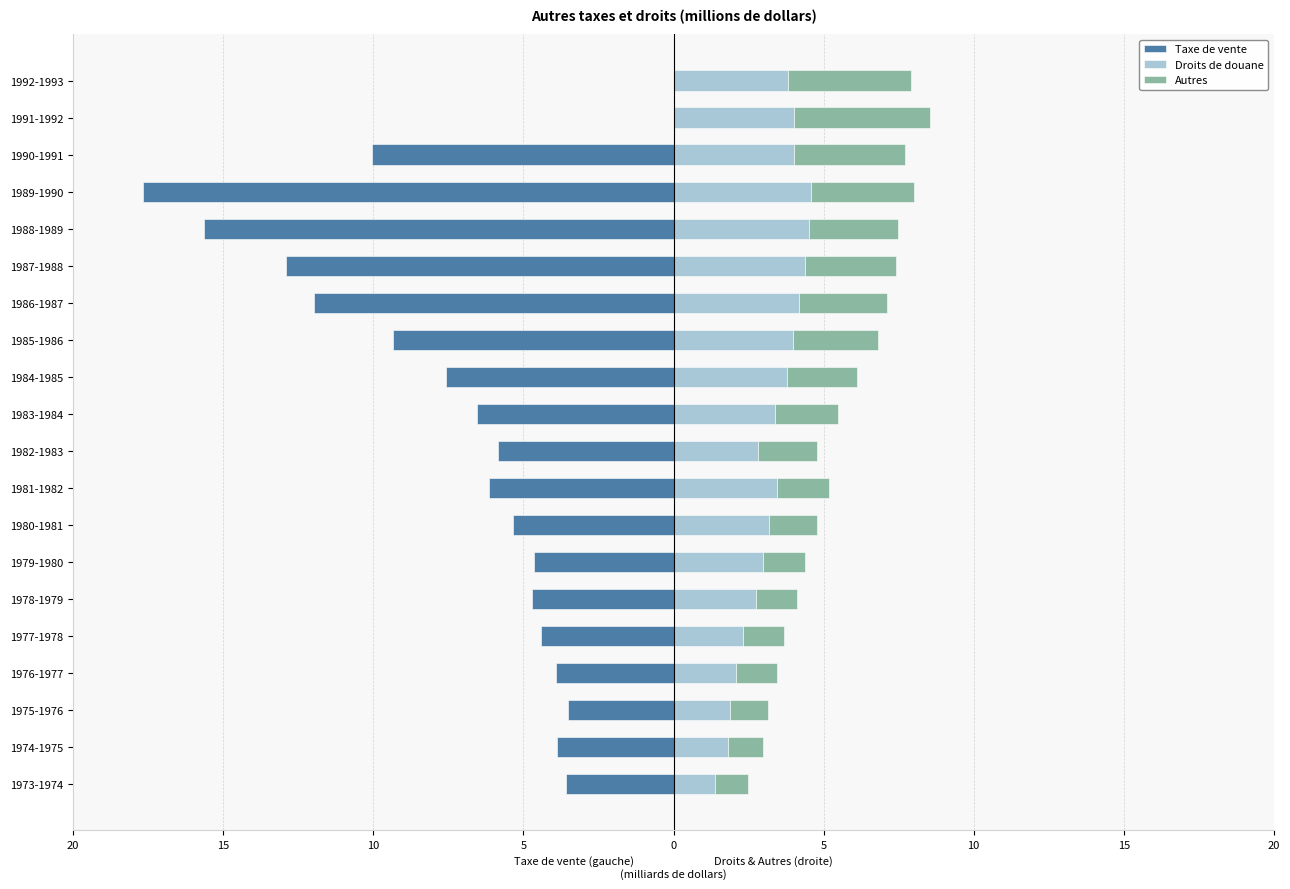

True or false: Taxe de vente has a value of -2.6 at 15.

False